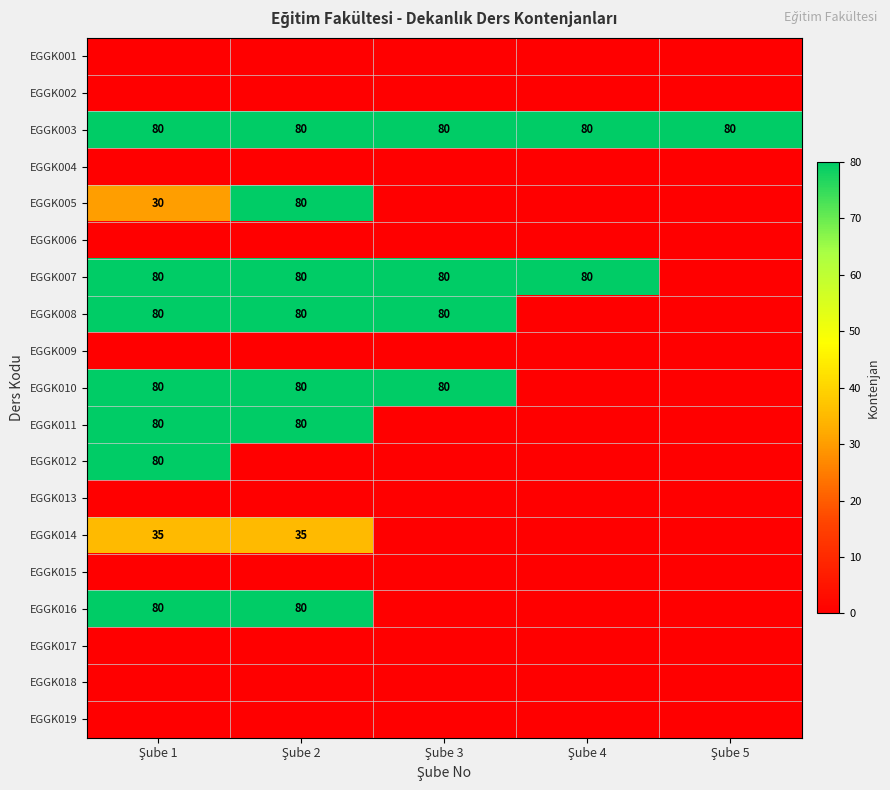

Which series has the largest range (max minus min)?

EGGK005